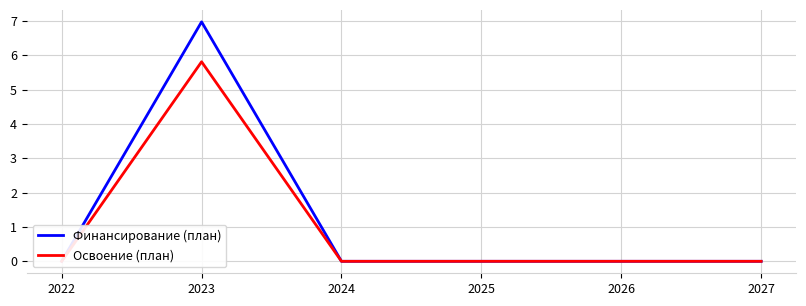

The Освоение (план) series shows 0.0 at 2025. True or false?

True